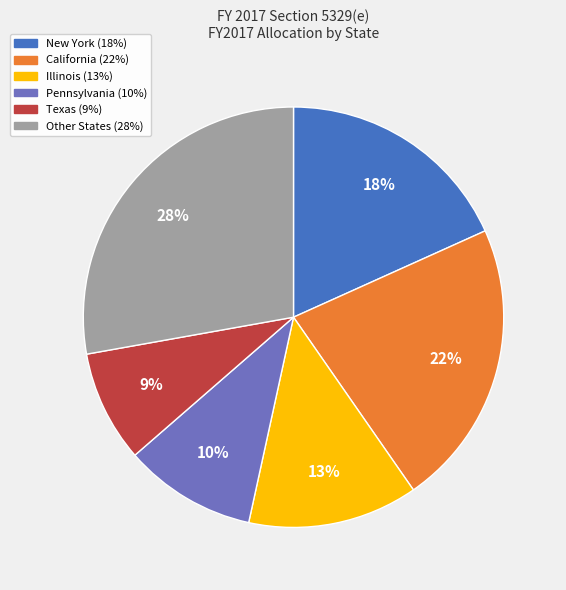

Does any single category account for the majority?

No